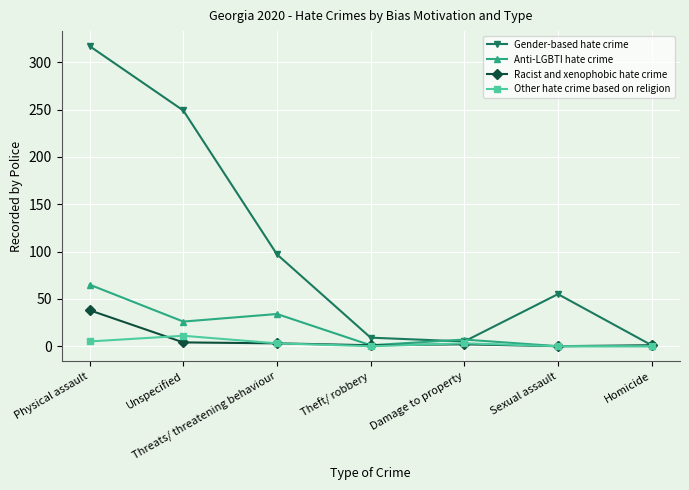

What is the value of the Racist and xenophobic hate crime point at the 7th from the left?

1